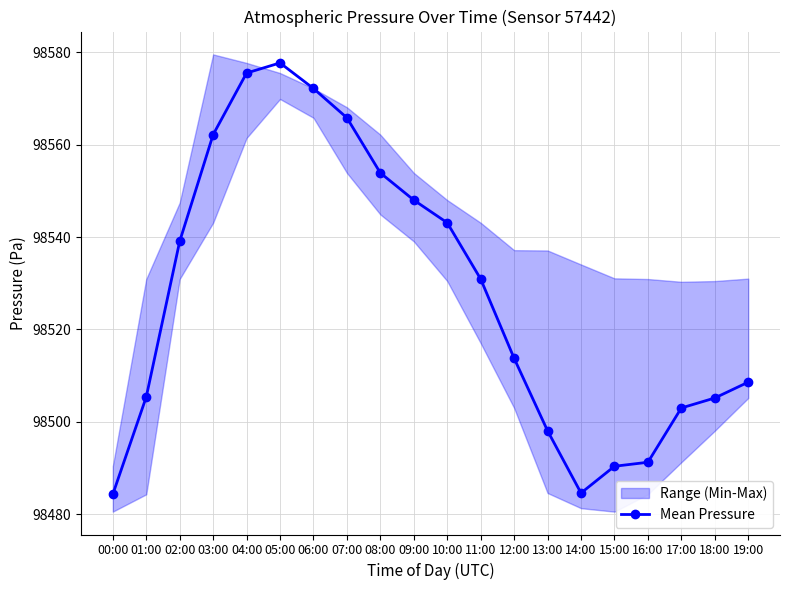

How many points are higher than both their immediate neighbors (excluding endpoints)?

1